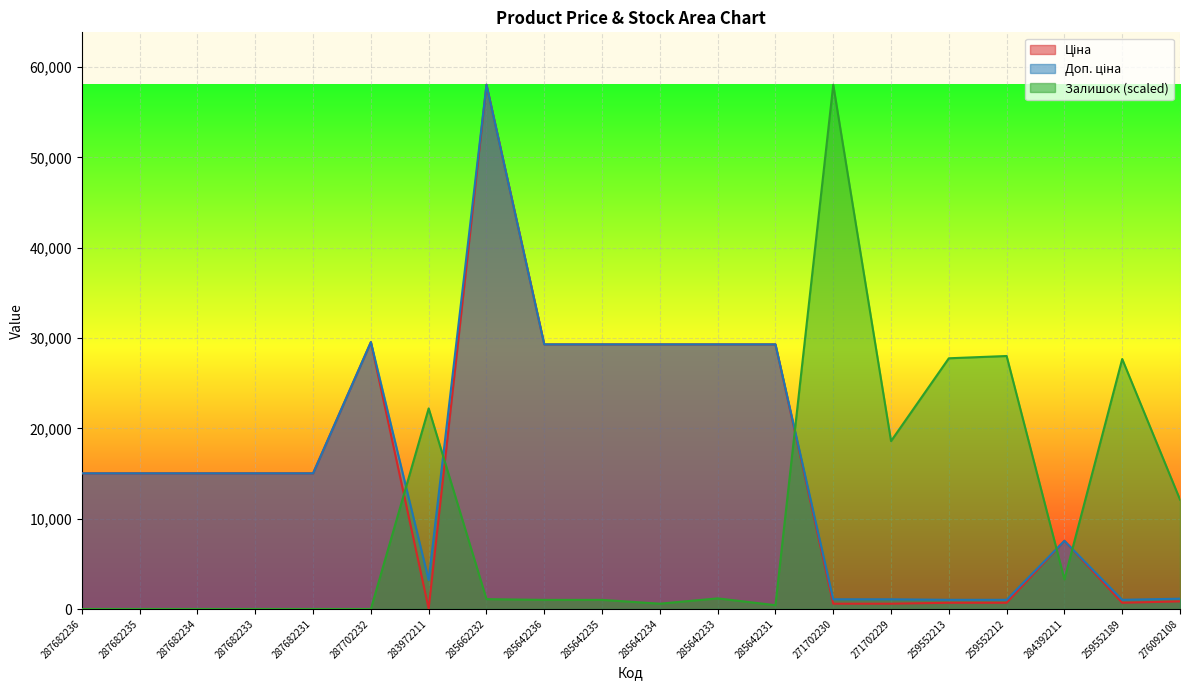

What is the label of the 10th point from the left?

285642235